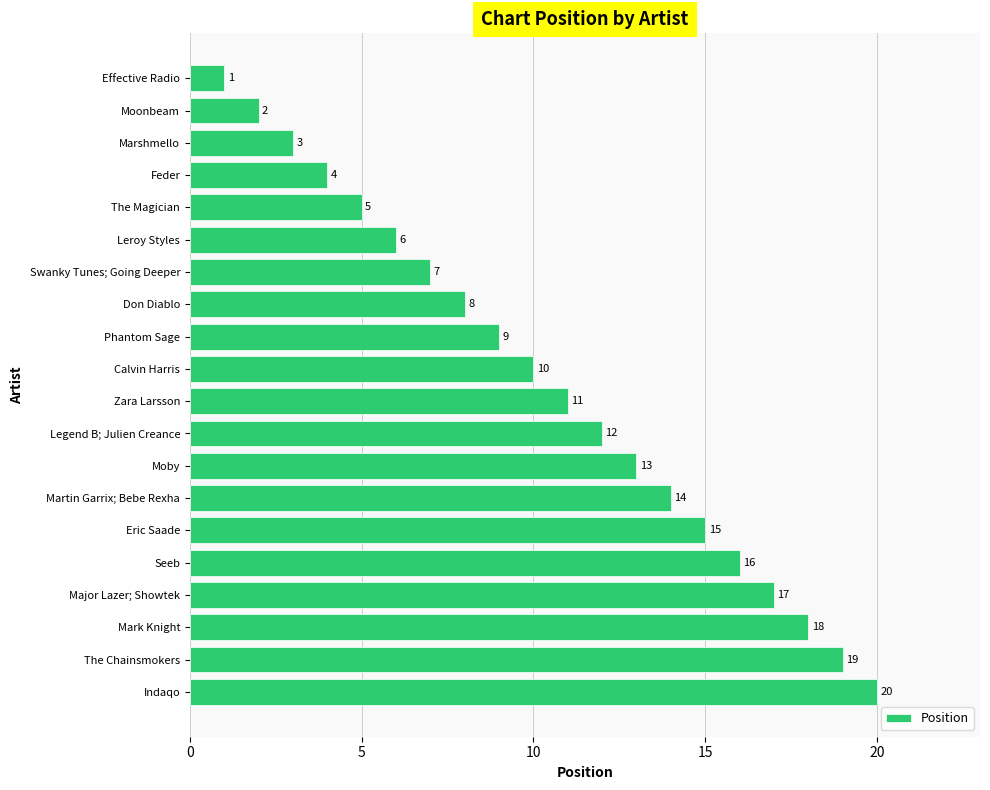

Where is the data nearest to the value 10?

Calvin Harris